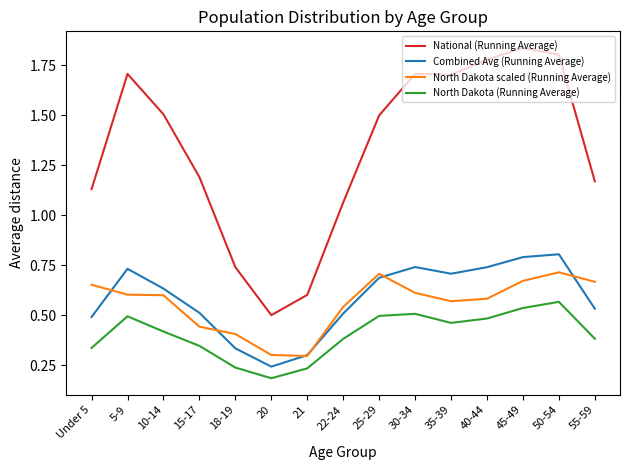

True or false: North Dakota (Running Average) and Combined Avg (Running Average) intersect in this chart.

False